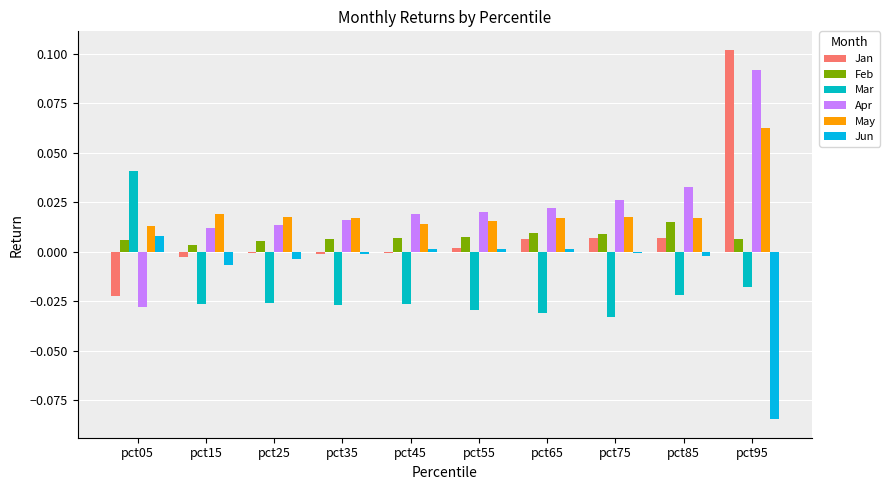

Reading left to right, transcribe all the data shown in this chart.

Jan: pct05=-0.0	pct15=-0.0	pct25=-0.0	pct35=-0.0	pct45=-0.0	pct55=0.0	pct65=0.0	pct75=0.0	pct85=0.0	pct95=0.1
Feb: pct05=0.0	pct15=0.0	pct25=0.0	pct35=0.0	pct45=0.0	pct55=0.0	pct65=0.0	pct75=0.0	pct85=0.0	pct95=0.0
Mar: pct05=0.0	pct15=-0.0	pct25=-0.0	pct35=-0.0	pct45=-0.0	pct55=-0.0	pct65=-0.0	pct75=-0.0	pct85=-0.0	pct95=-0.0
Apr: pct05=-0.0	pct15=0.0	pct25=0.0	pct35=0.0	pct45=0.0	pct55=0.0	pct65=0.0	pct75=0.0	pct85=0.0	pct95=0.1
May: pct05=0.0	pct15=0.0	pct25=0.0	pct35=0.0	pct45=0.0	pct55=0.0	pct65=0.0	pct75=0.0	pct85=0.0	pct95=0.1
Jun: pct05=0.0	pct15=-0.0	pct25=-0.0	pct35=-0.0	pct45=0.0	pct55=0.0	pct65=0.0	pct75=-0.0	pct85=-0.0	pct95=-0.1